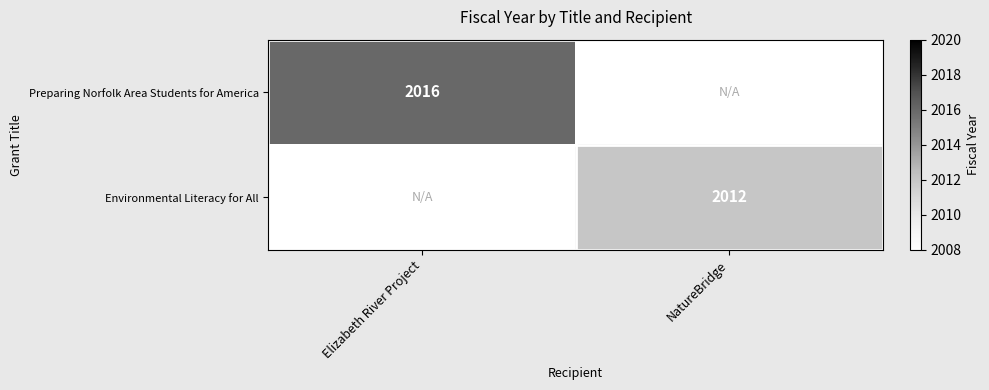

The value of Preparing Norfolk Area Students for America at Elizabeth River Project is 1067. True or false?

False